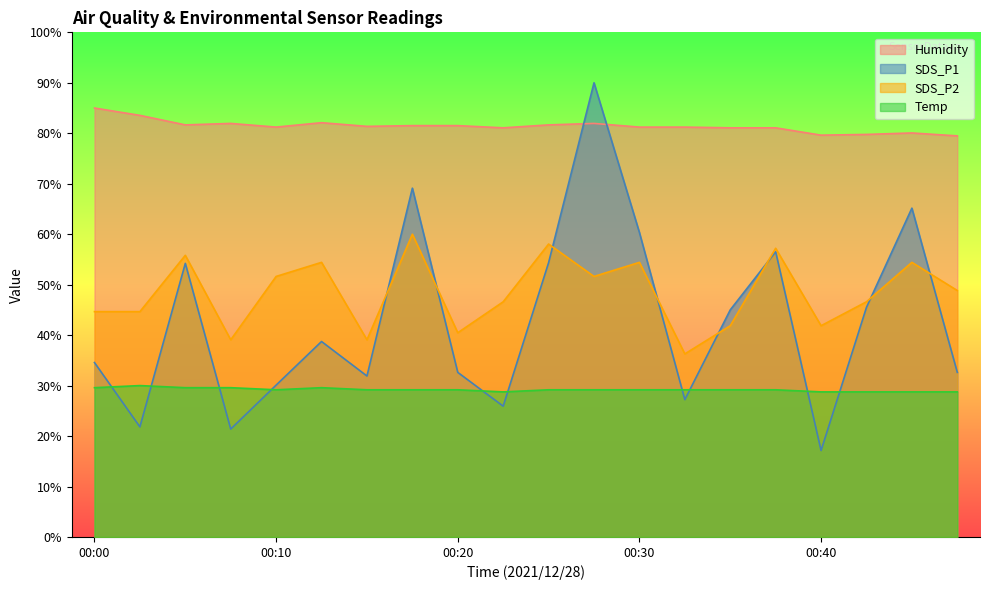

True or false: Humidity has more than 1 interior local peaks.

True